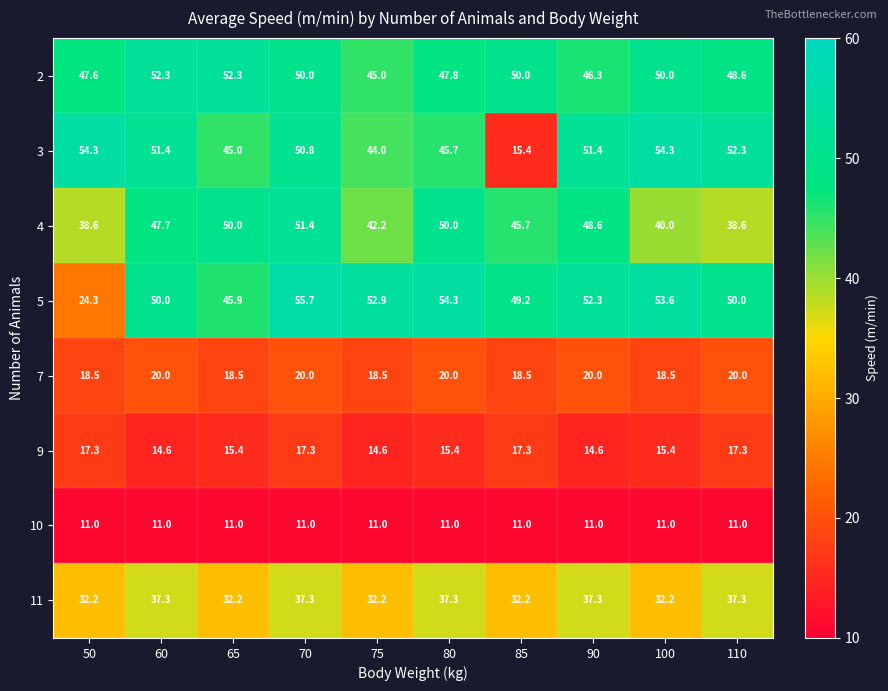

The value of 9 at 70 is 17.3. True or false?

True